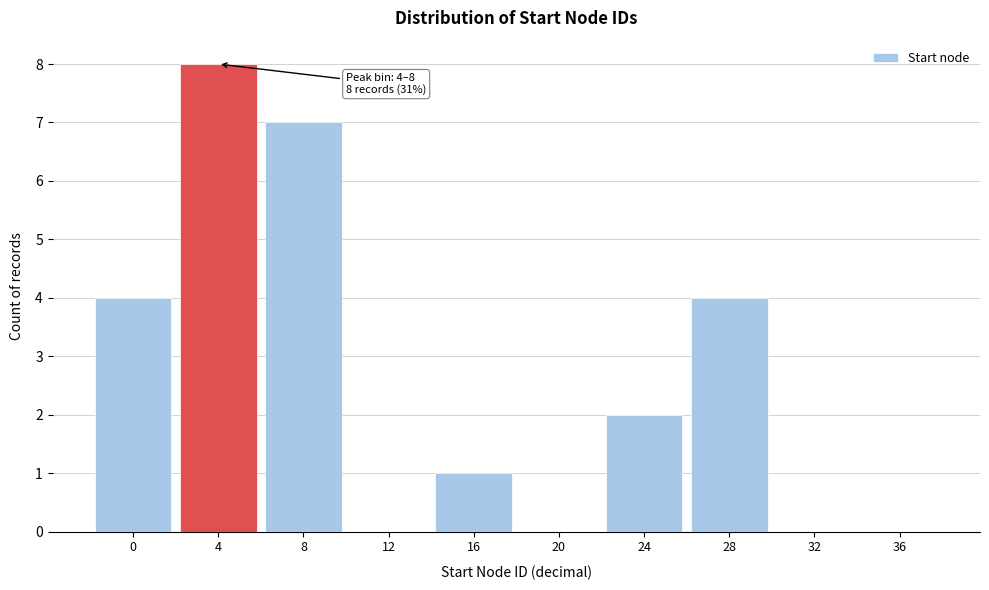

Reading right to left, list all the values displayed in this chart.

36=0	32=0	28=4	24=2	20=0	16=1	12=0	8=7	4=8	0=4